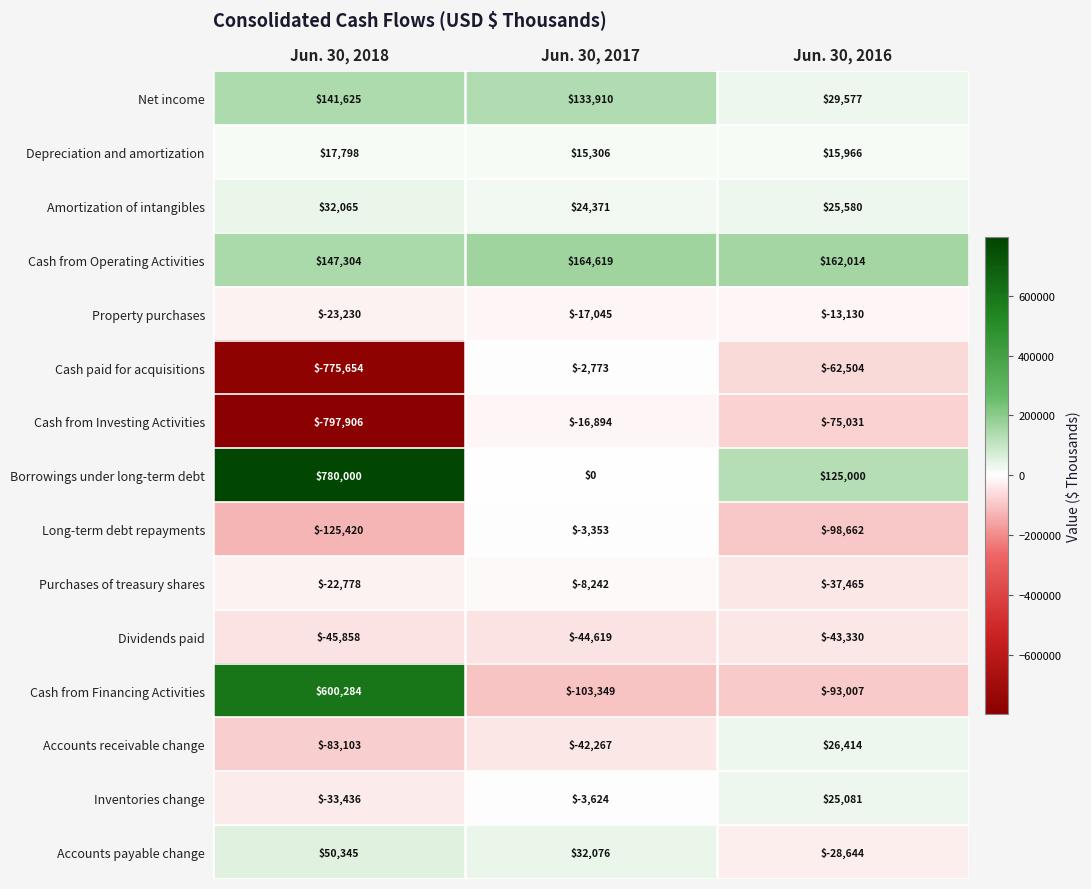

What is the total value across all series at Jun. 30, 2016?

-42141